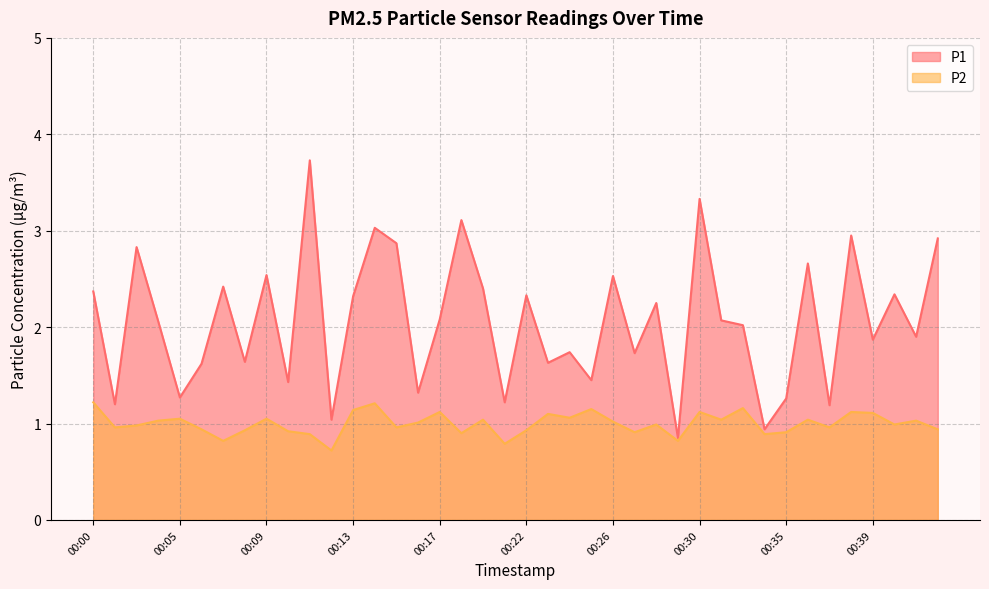

Rank the series by their maximum value, from highest to lowest.

P1, P2